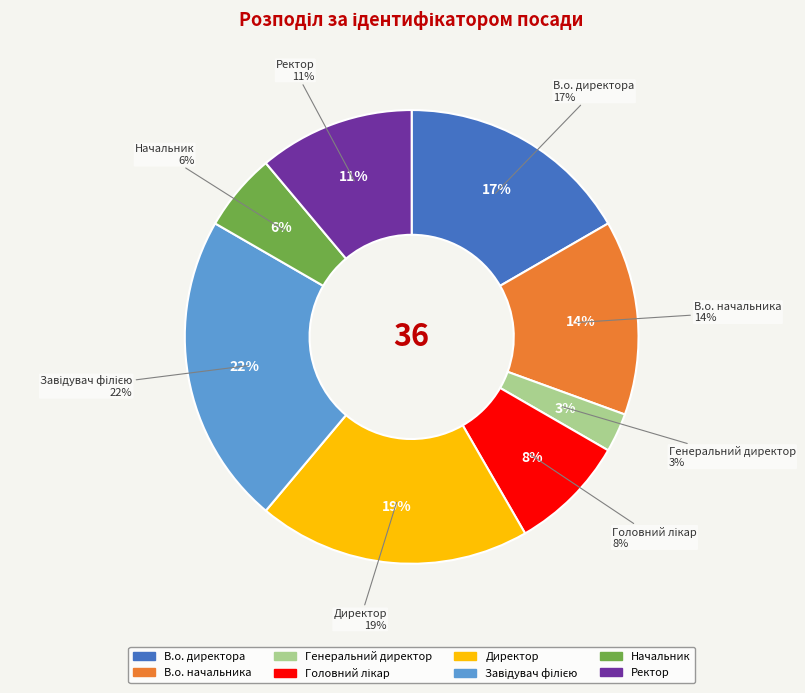

To the nearest percent, what is the average slice percentage?

12%